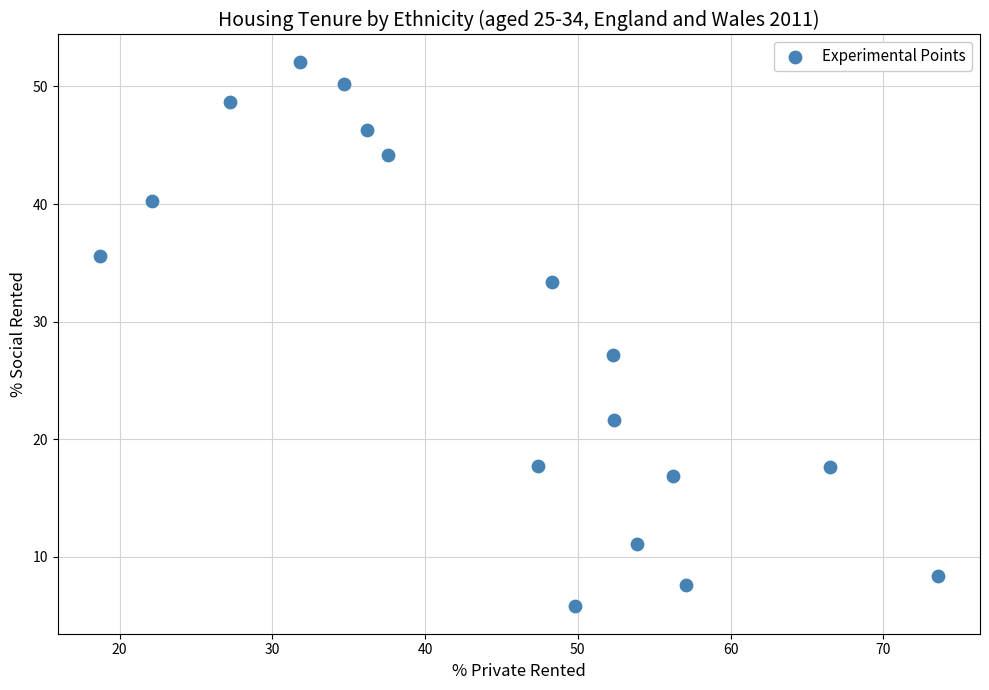

What is the range of Y values (max minus min)?

46.3